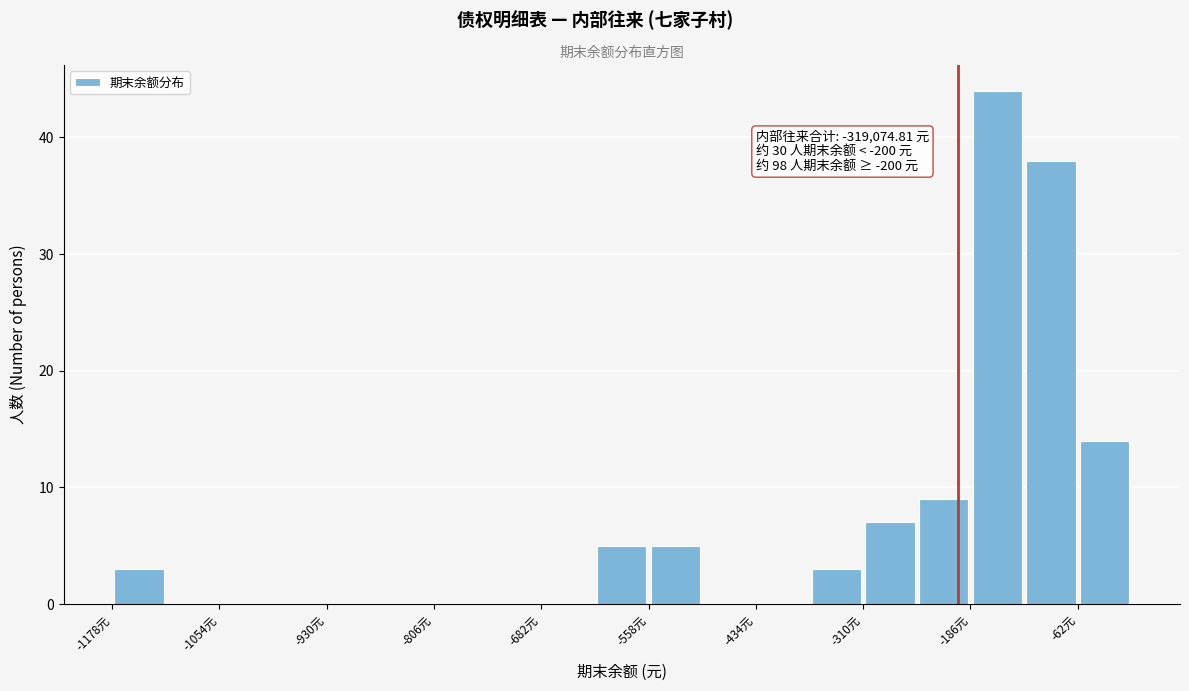

Read against the x-axis, roughly where is the centre of the tallest bar?

-160